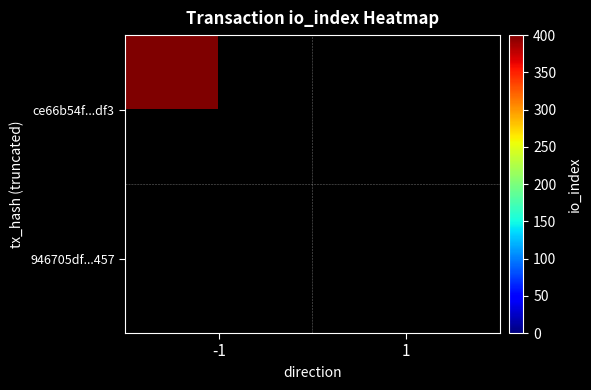

Reading right to left, what are all the values shown in this chart?

ce66b54f6cc92e8792017d131fd9ea8a81b9df3: 1=0	-1=400
946705dfe6d9a523ff82b27791e5b29b4b1e457: 1=0	-1=0